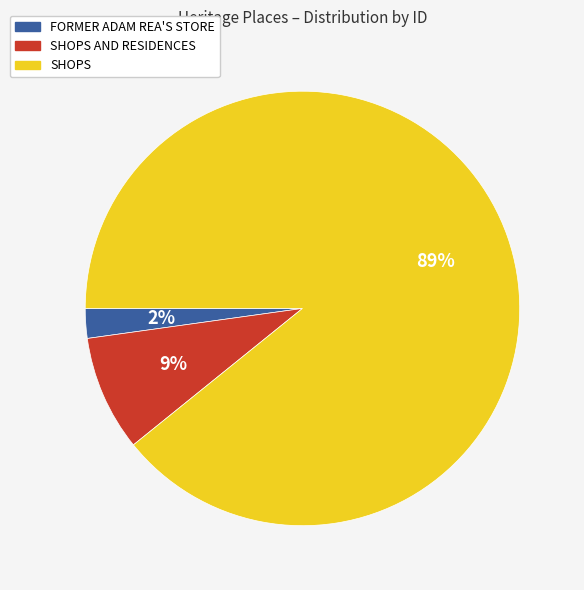

Do SHOPS AND RESIDENCES and SHOPS together represent more than half of the pie?

Yes